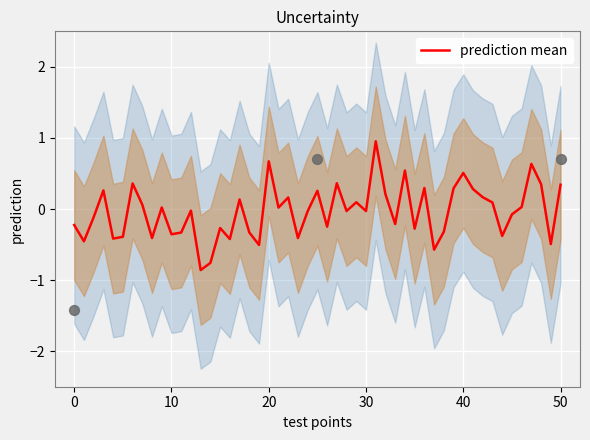

What is the maximum value for prediction mean?

1.0